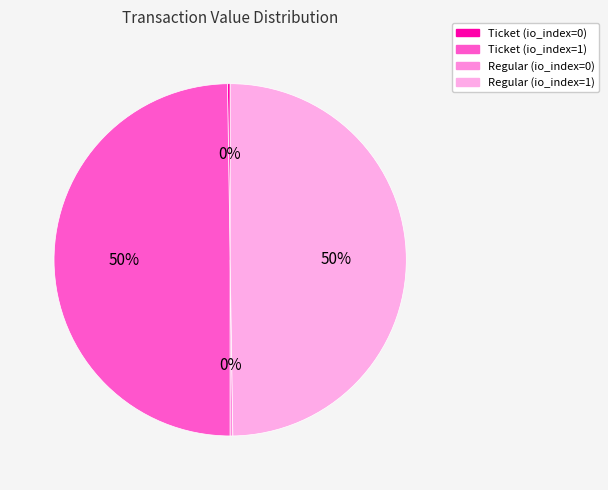

To the nearest percent, what is the combined percentage of Regular (io_index=0) and Ticket (io_index=1)?

50%